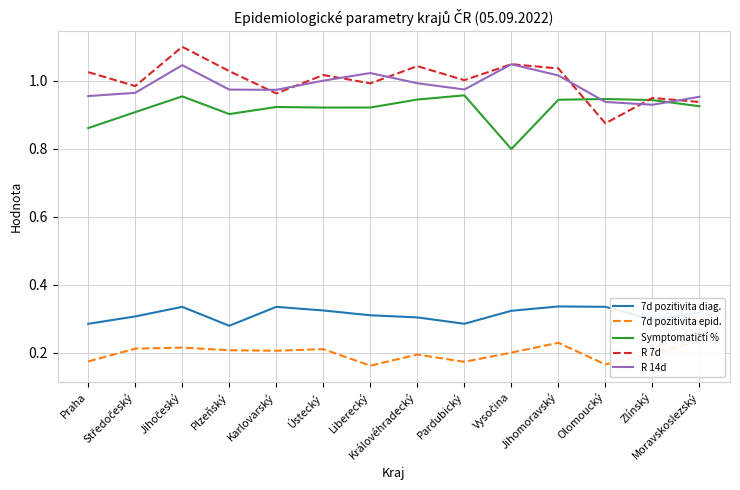

What is the spread (max minus min) of values at Karlovarský?

0.8